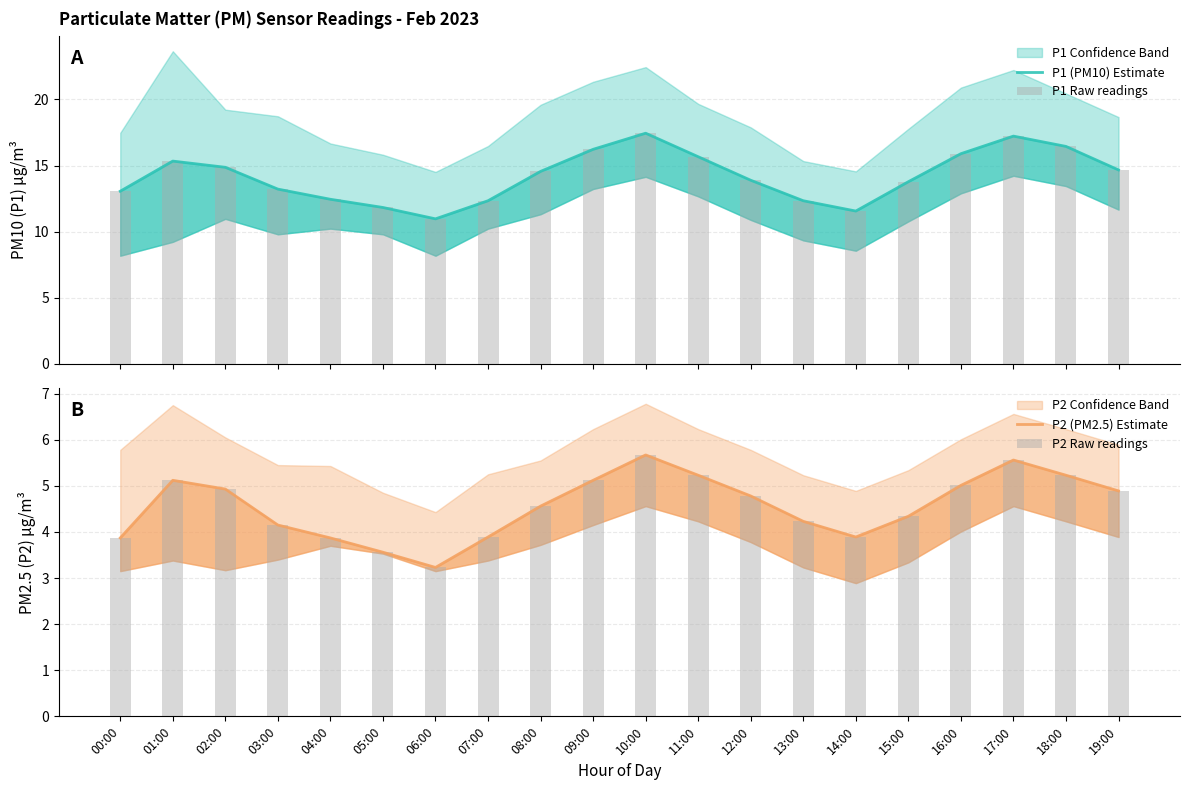

Which series changed the most between 05:00 and 12:00?

P1 (PM10) Estimate